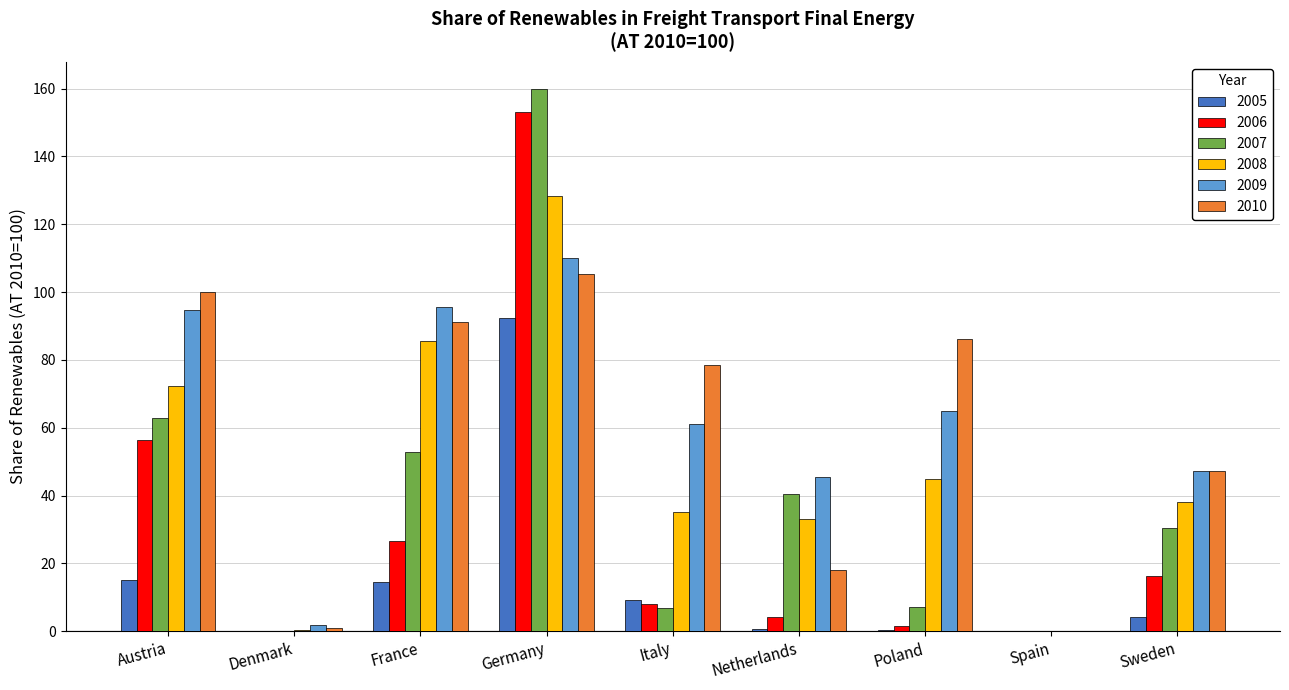

The 2009 series shows 45.3 at Netherlands. True or false?

True